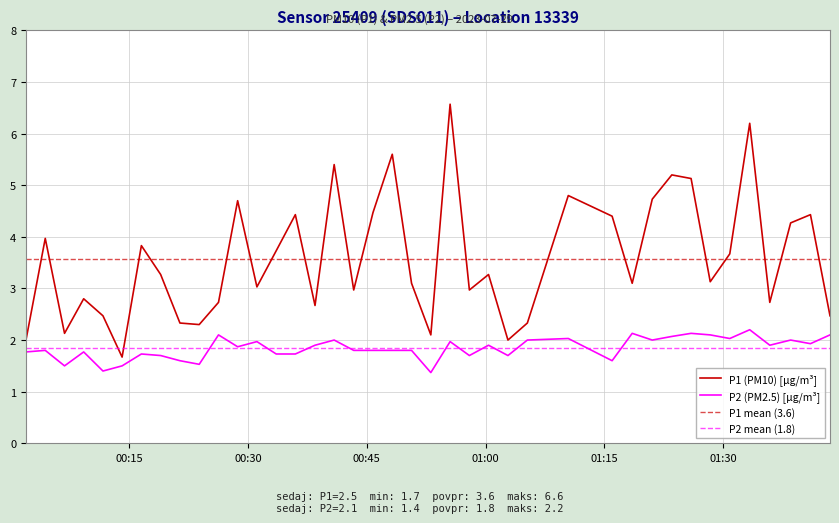

True or false: P2 and P1 cross at least once.

False